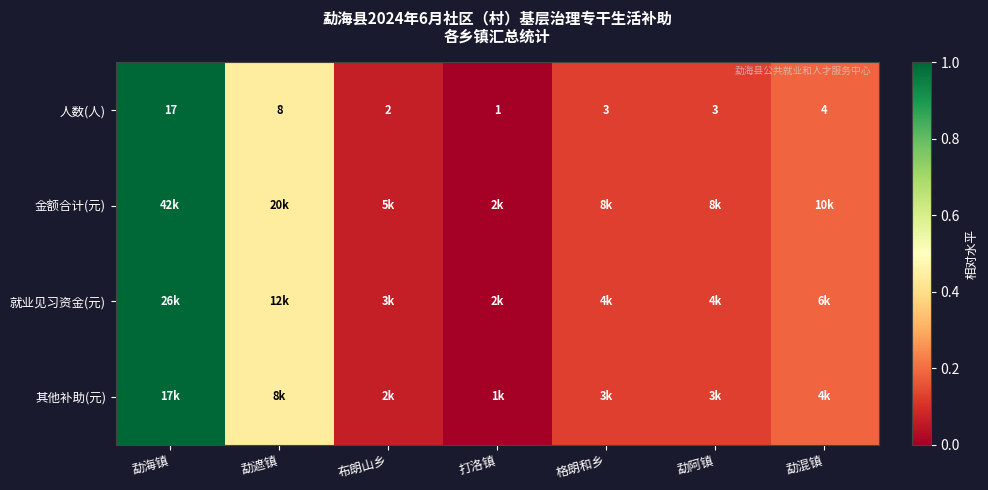

At which label does 人数(人) reach its peak?

勐海镇